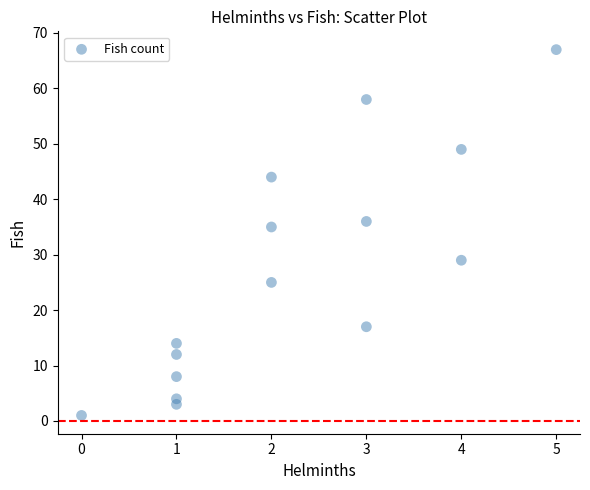

What is the range of X values (max minus min)?

5